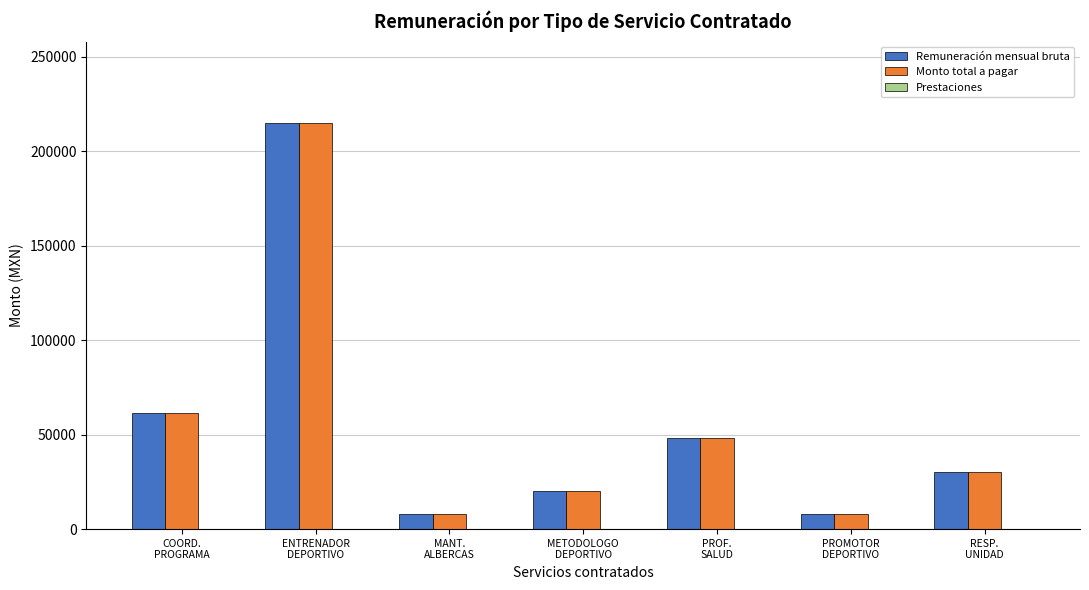

What is the smallest value displayed?

8000.0